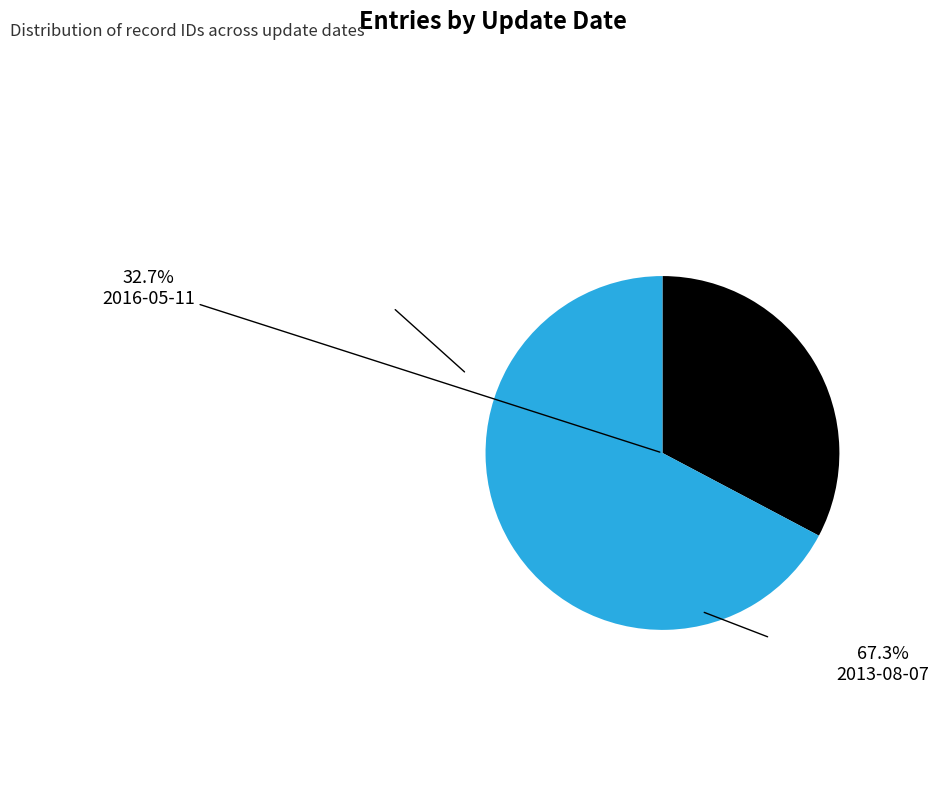

What percentage is NOT represented by 2013-08-07?

32.7%